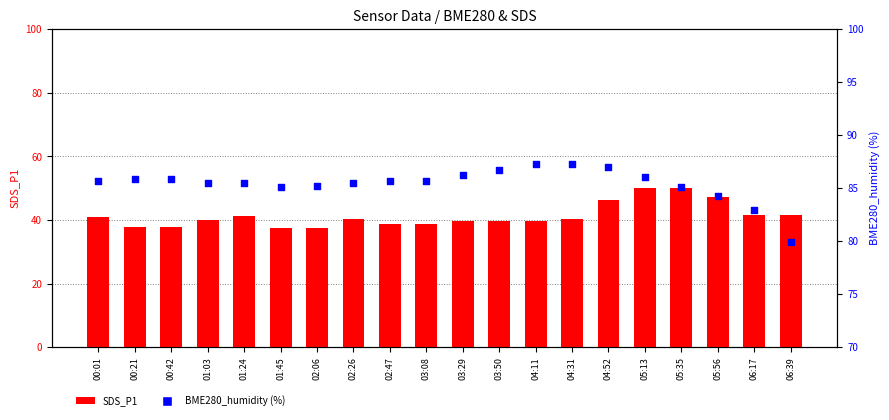

Which series has the largest total across all categories?

BME280_humidity